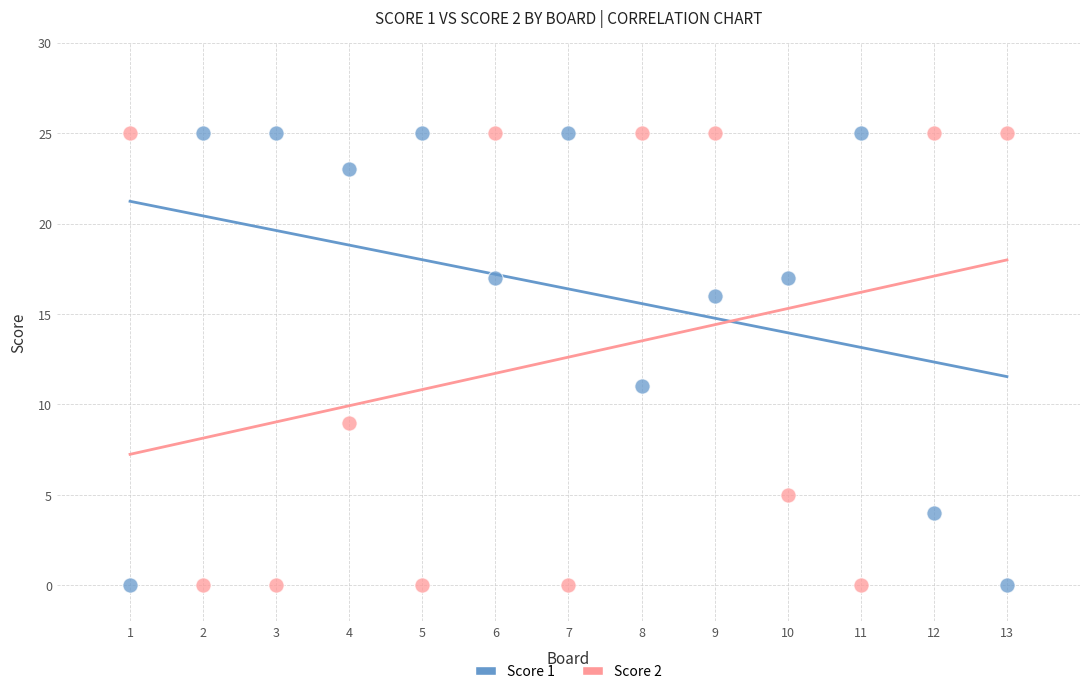

Across all series, what Y value is closest to 12?

11